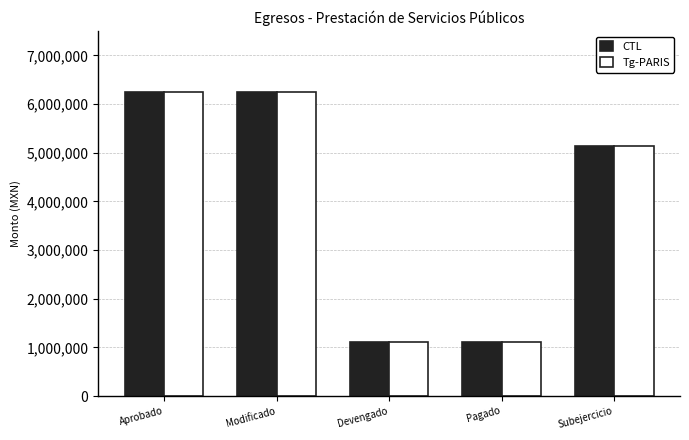

What position from the left is Aprobado?

1